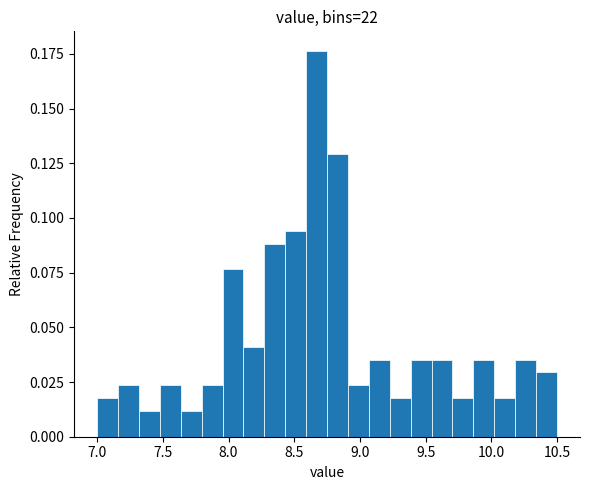

Read against the x-axis, roughly where is the centre of the tallest bar?

8.65